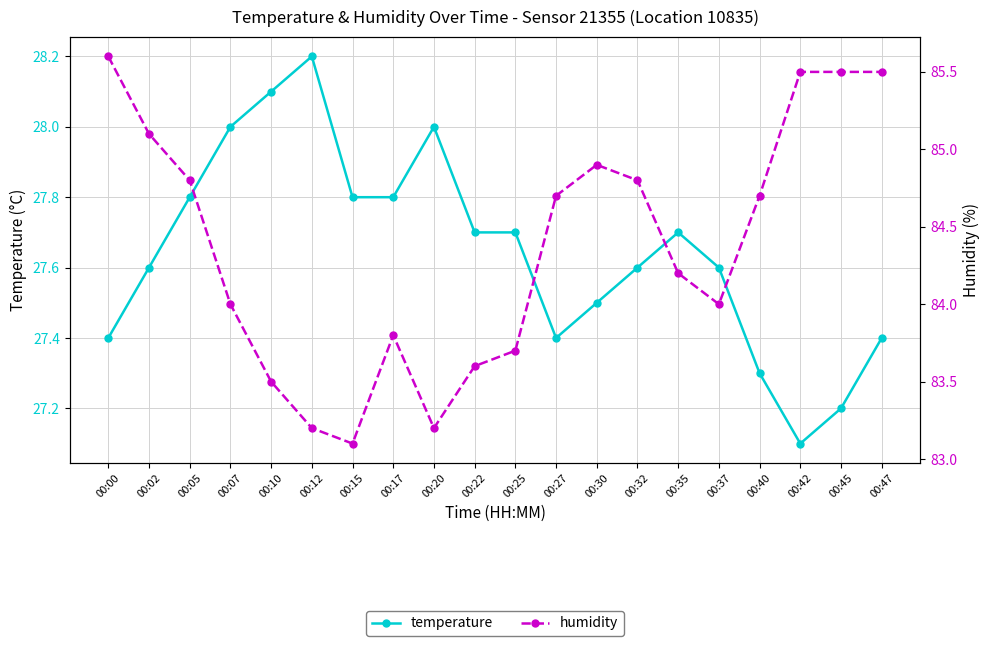

Which label corresponds to the smallest value in the chart?

00:42